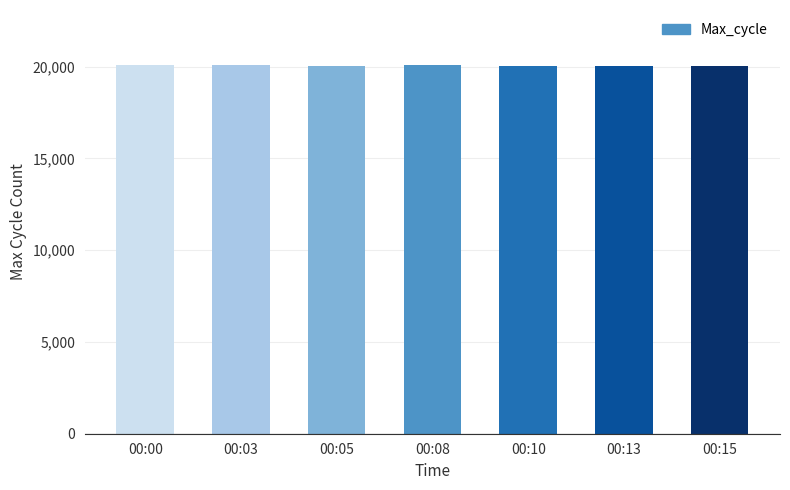

What is the average value?

20056